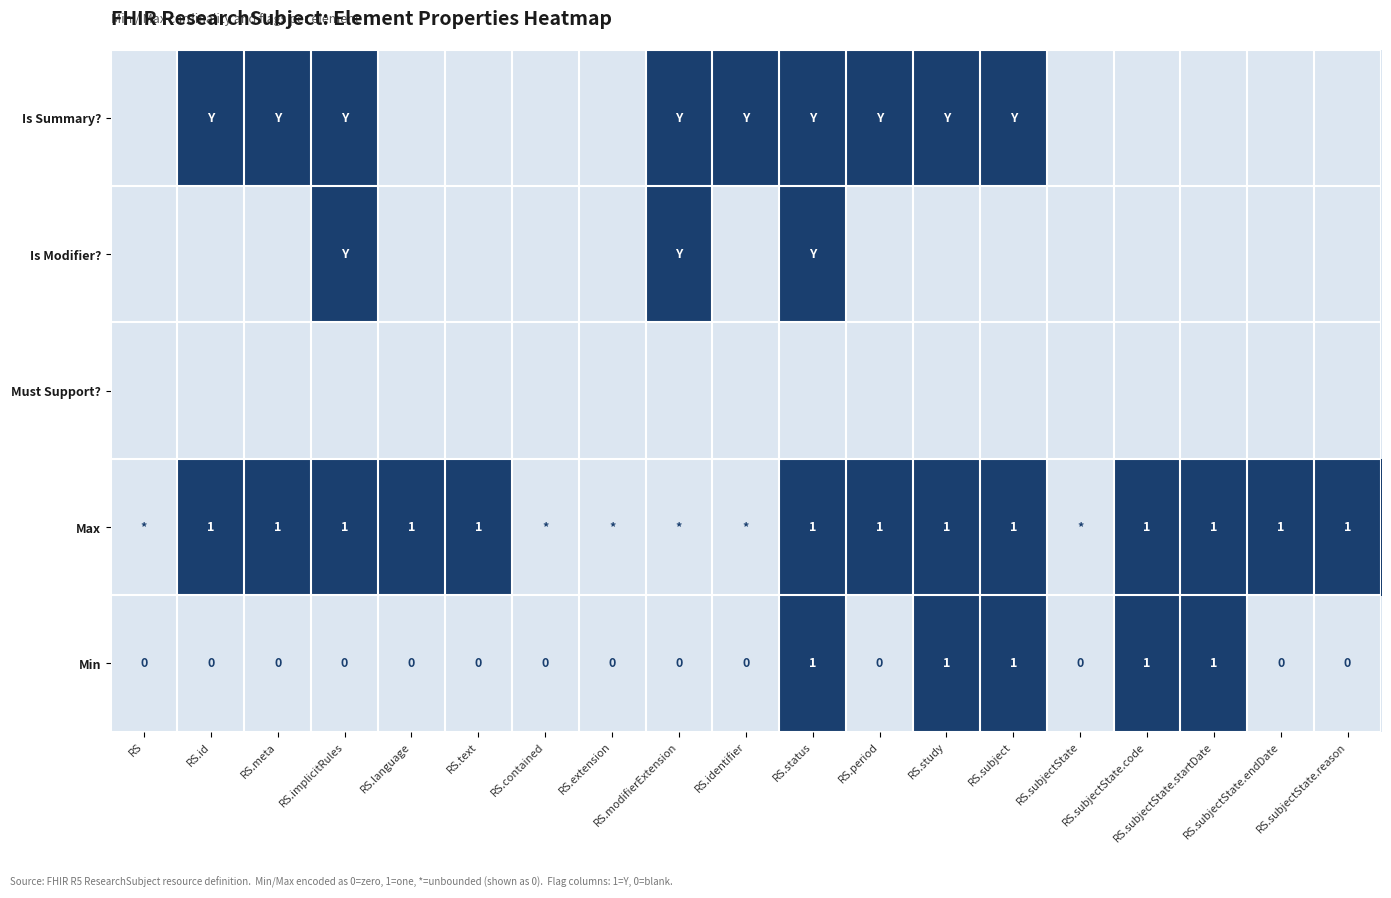

What is the greatest value displayed?

1